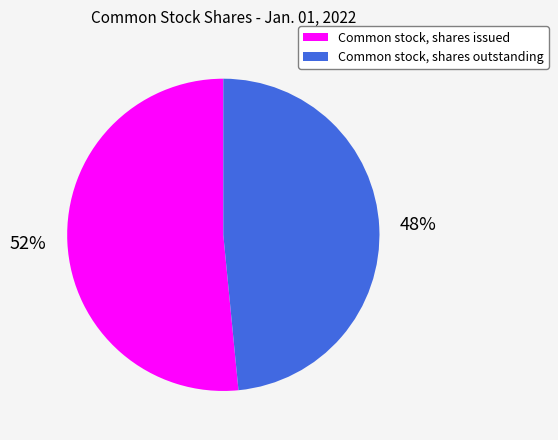

How many slices are in this pie chart?

2